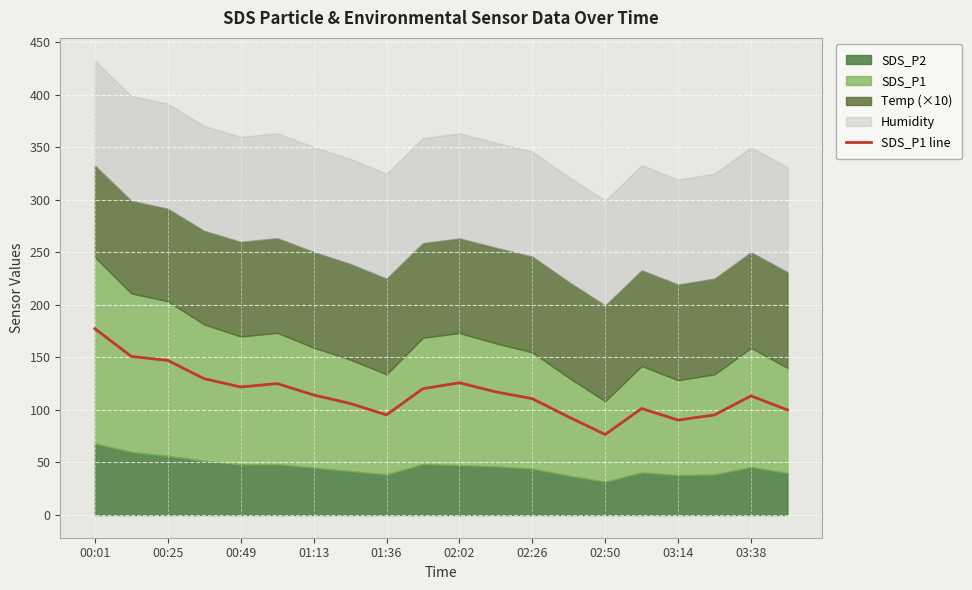

How many lines are shown in the chart?

1